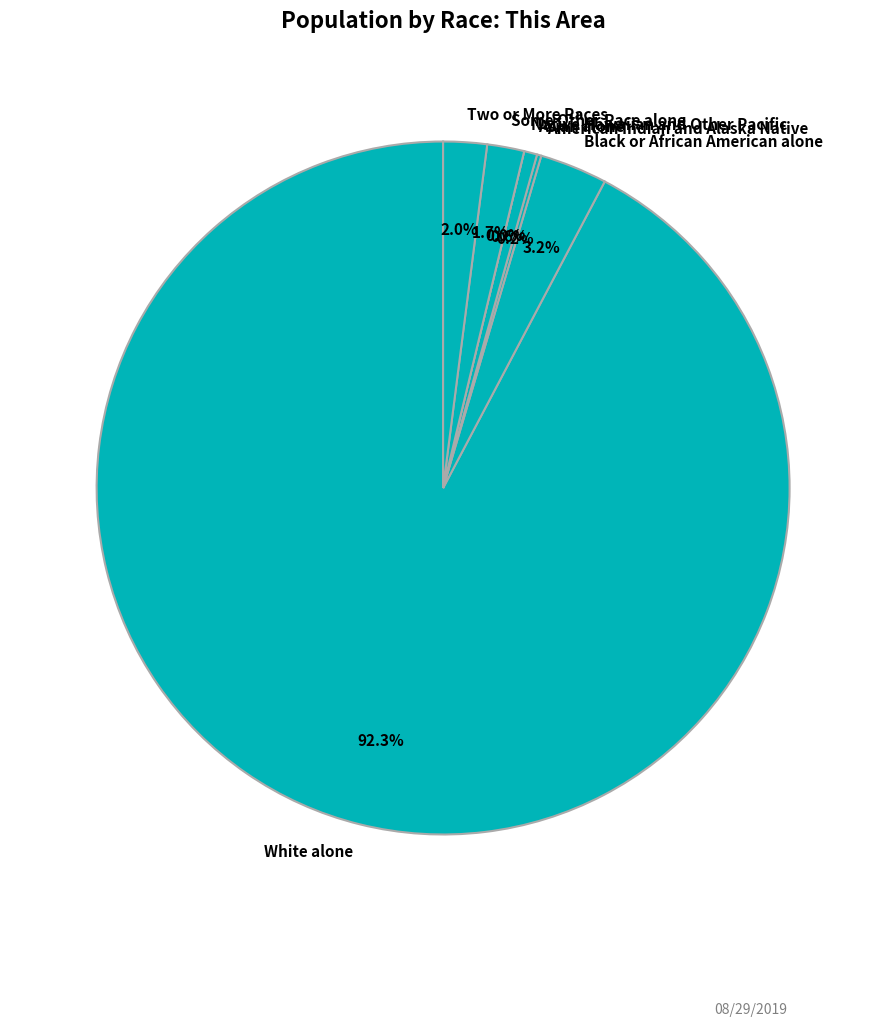

Which slice represents more than half of the pie?

White alone